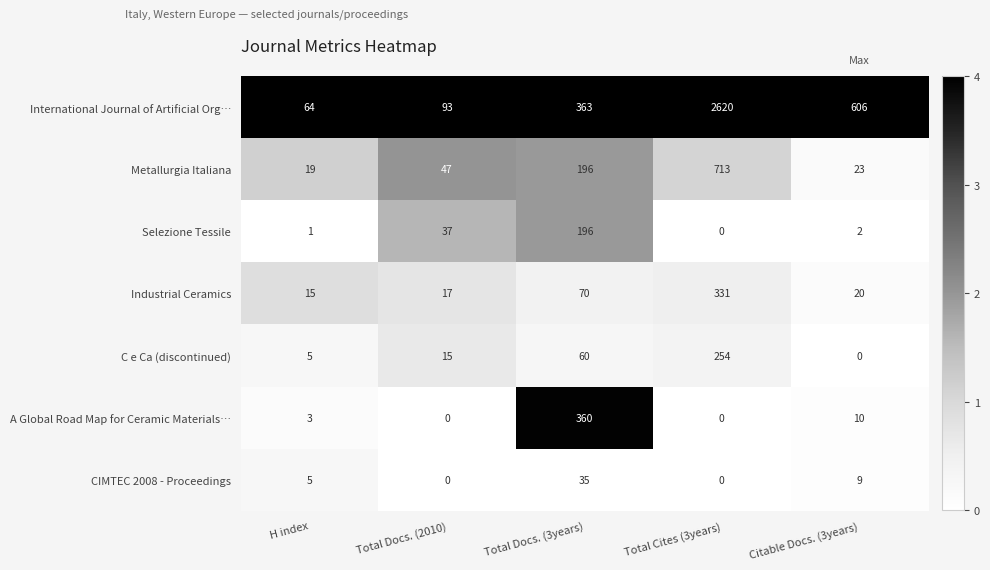

Between Total Docs. (2010) and Total Docs. (3years), which series saw the biggest shift?

A Global Road Map for Ceramic Materials…